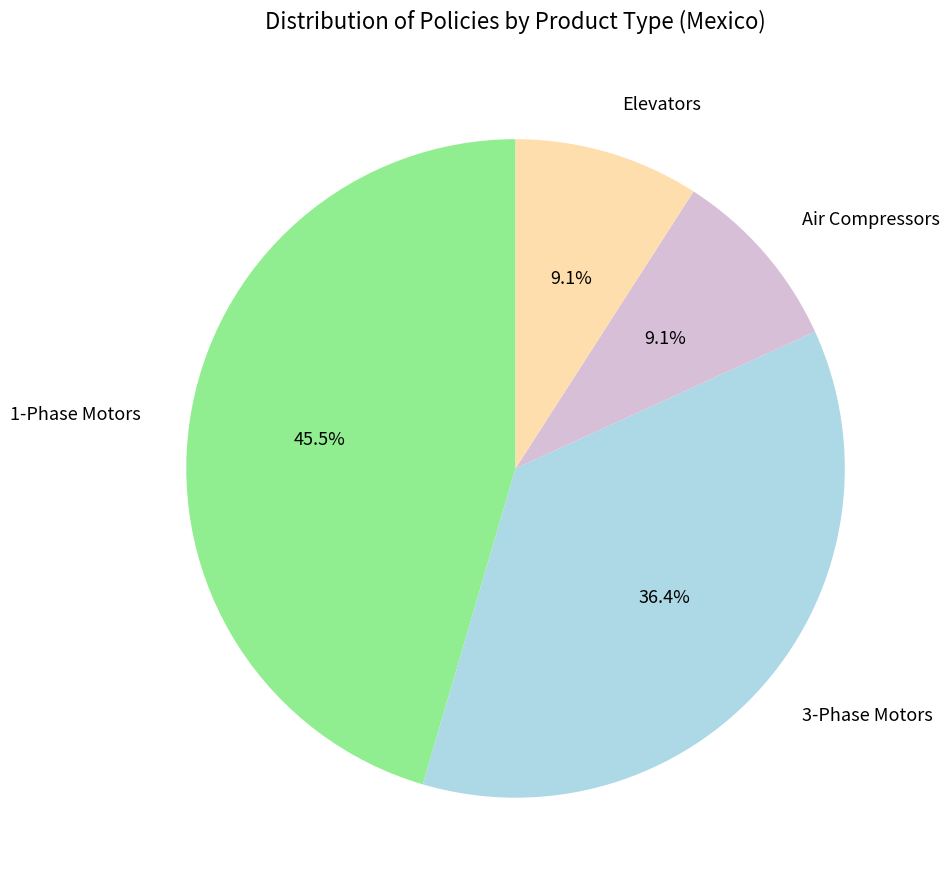

What portion of the pie excludes 3-Phase Motors?

63.6%